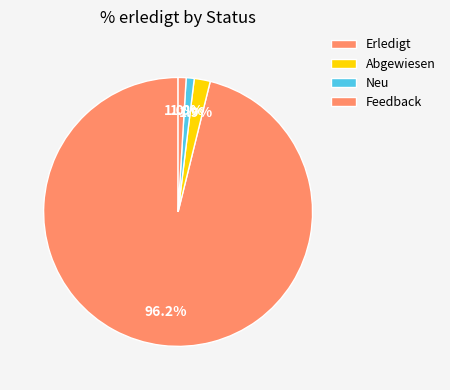

How many slices are in this pie chart?

4